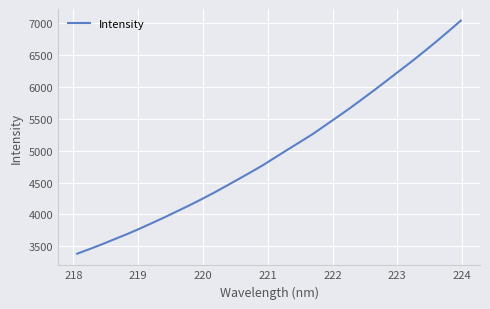

What is the difference between the maximum and second lowest values?

3582.6